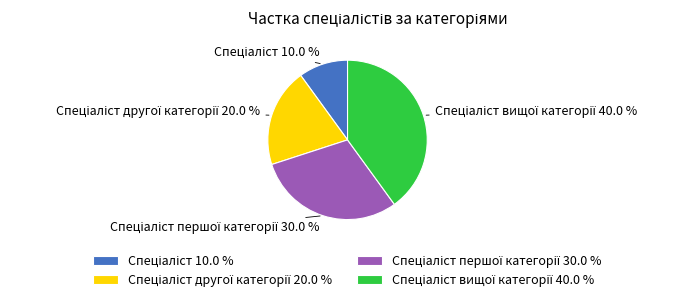

Does any single category account for the majority?

No